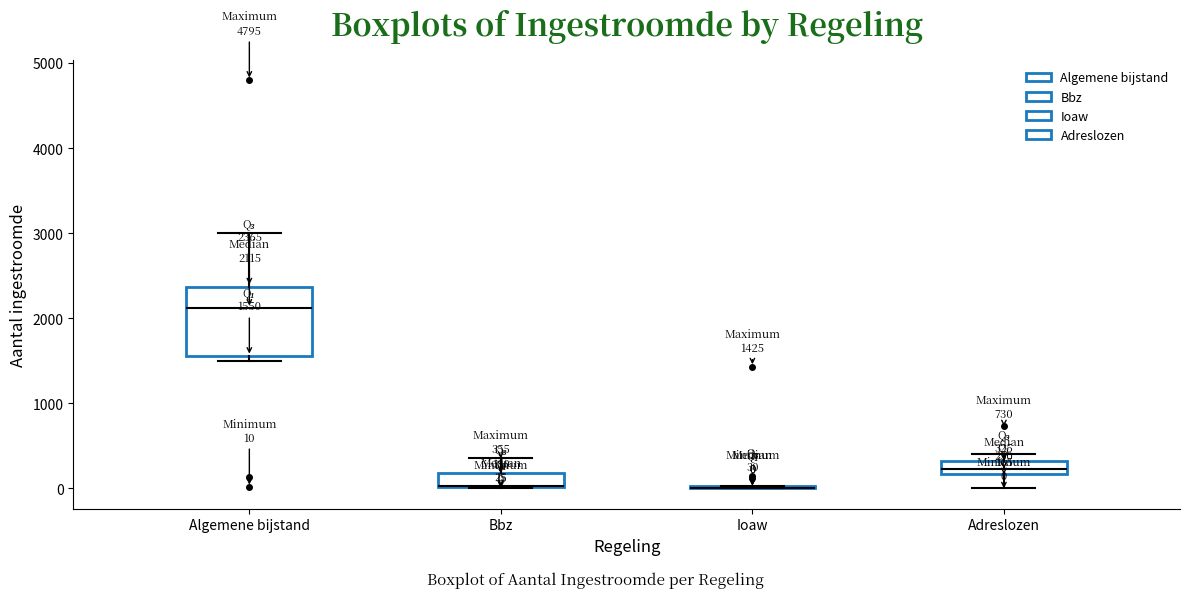

Which box is the tallest, from its lower edge to its upper edge?

Algemene bijstand